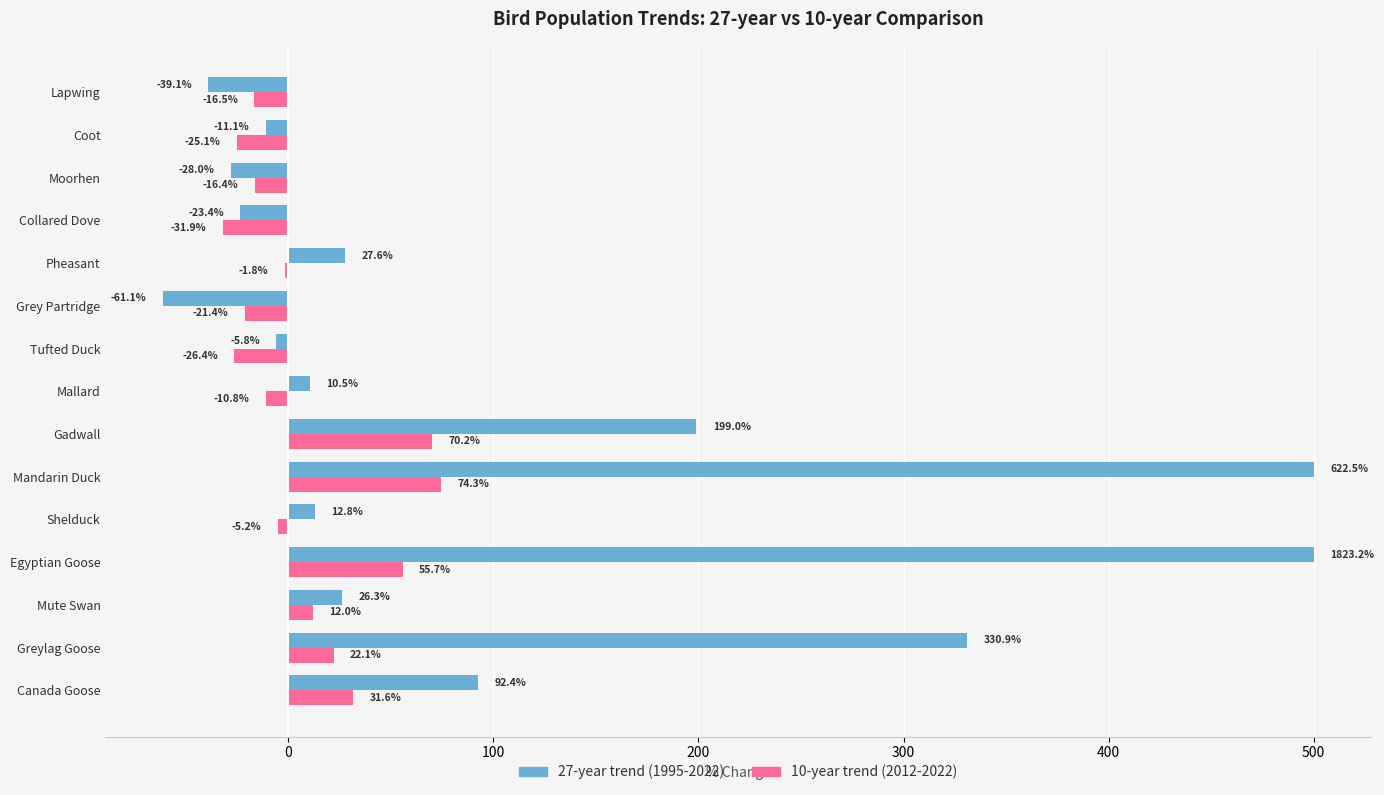

How many data points does each series have?

15